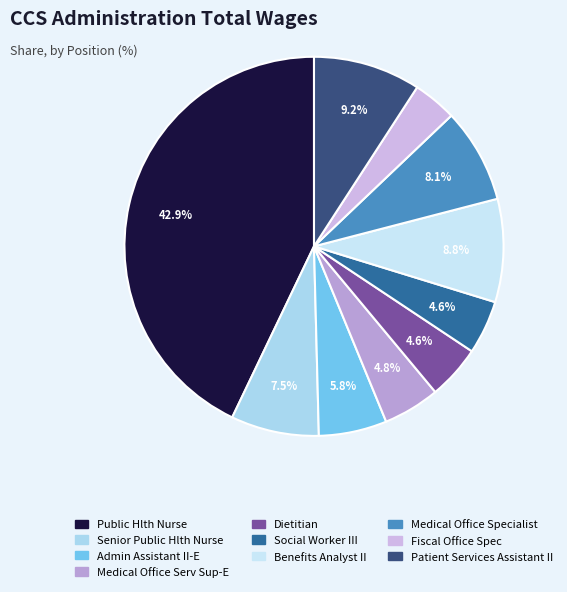

To the nearest percent, what is the average slice percentage?

10%